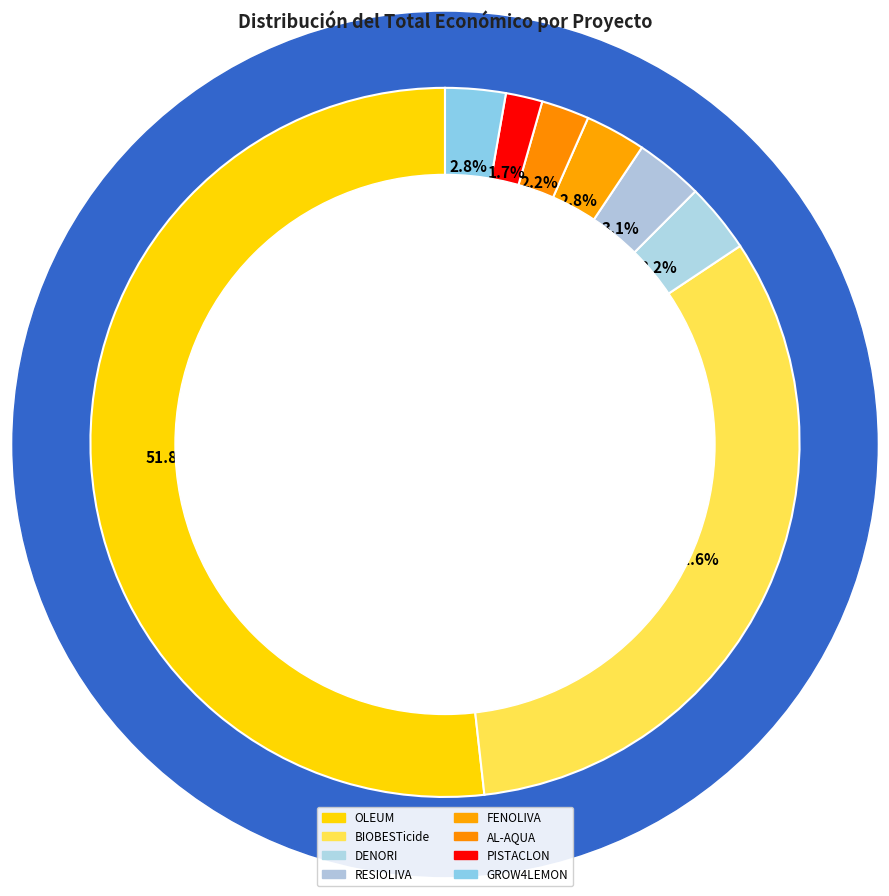

How many segments does this pie chart have?

8